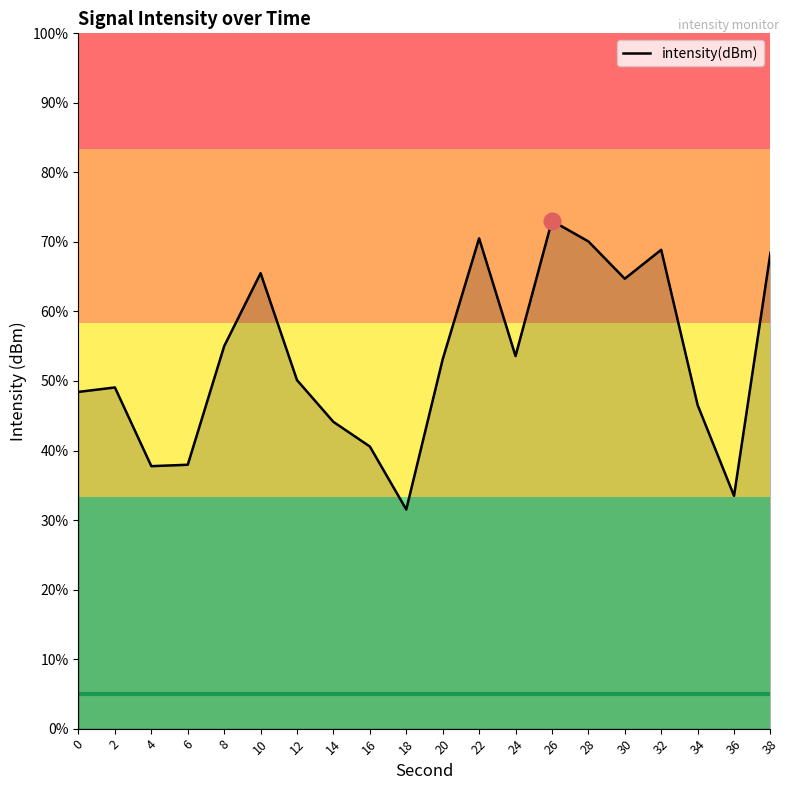

Rank the categories by value from highest to lowest.

26, 22, 28, 32, 38, 10, 30, 8, 24, 20, 12, 2, 0, 34, 14, 16, 6, 4, 36, 18